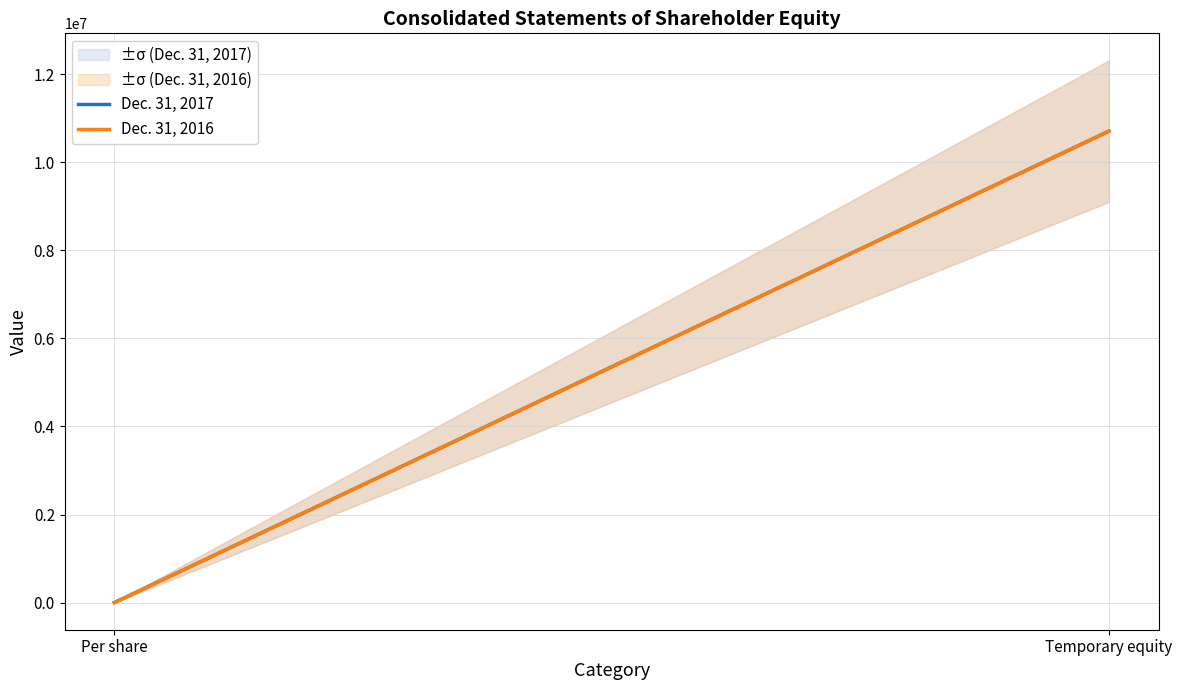

Between Per share and Temporary equity, which series saw the biggest shift?

Dec. 31, 2017